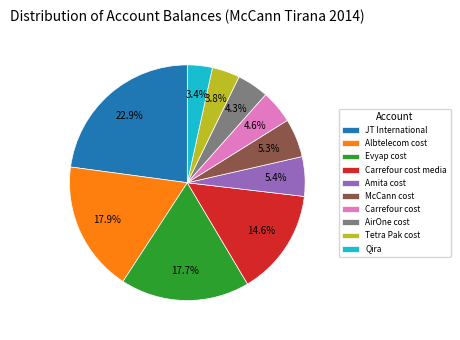

To the nearest percent, what is the average slice percentage?

10%